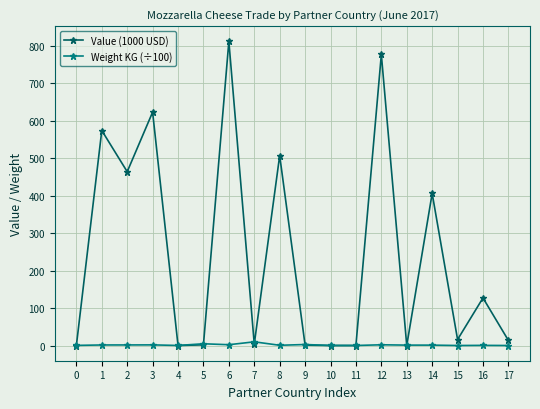

At how many categories does at least one series exceed 152?

7